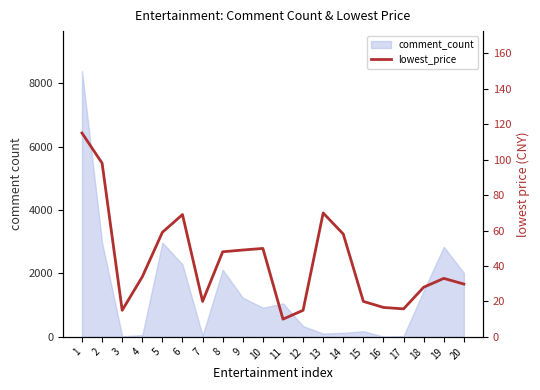

Read the value at 4.

33.9